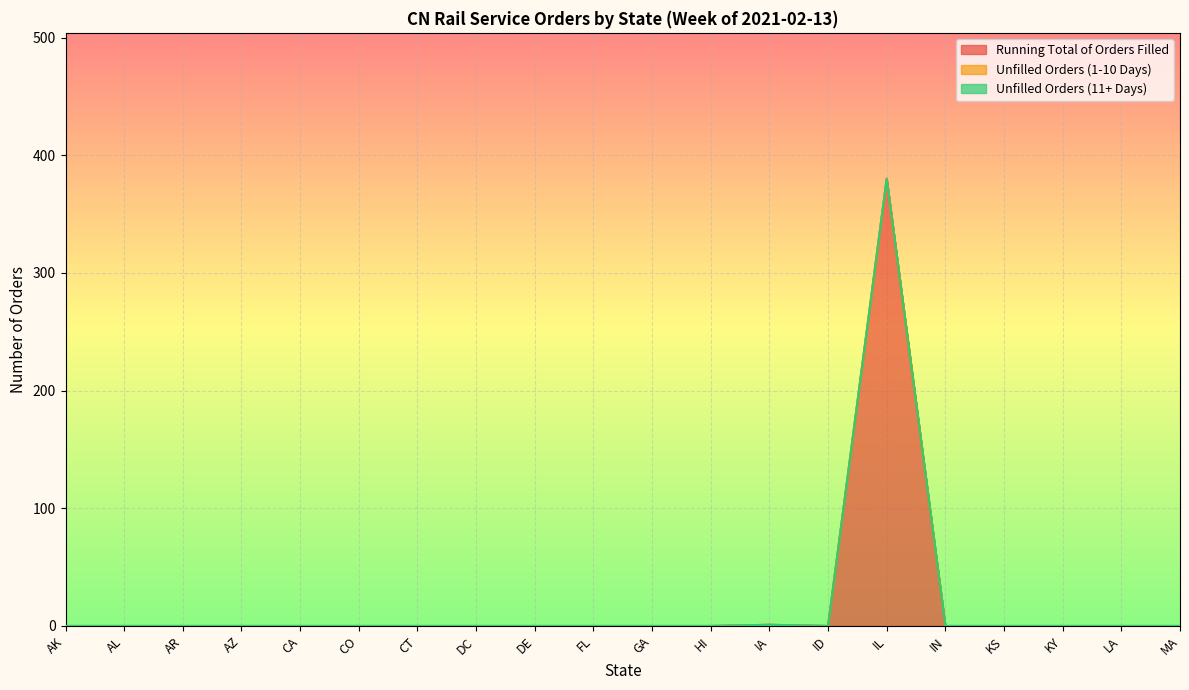

Is it true that Unfilled Orders (1-10 Days) equals 0 at AZ?

True